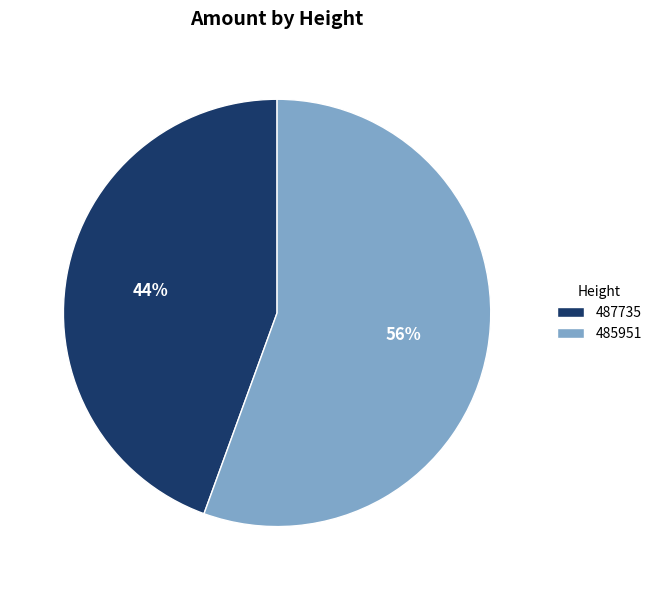

Which has a higher value, 485951 or 487735?

485951